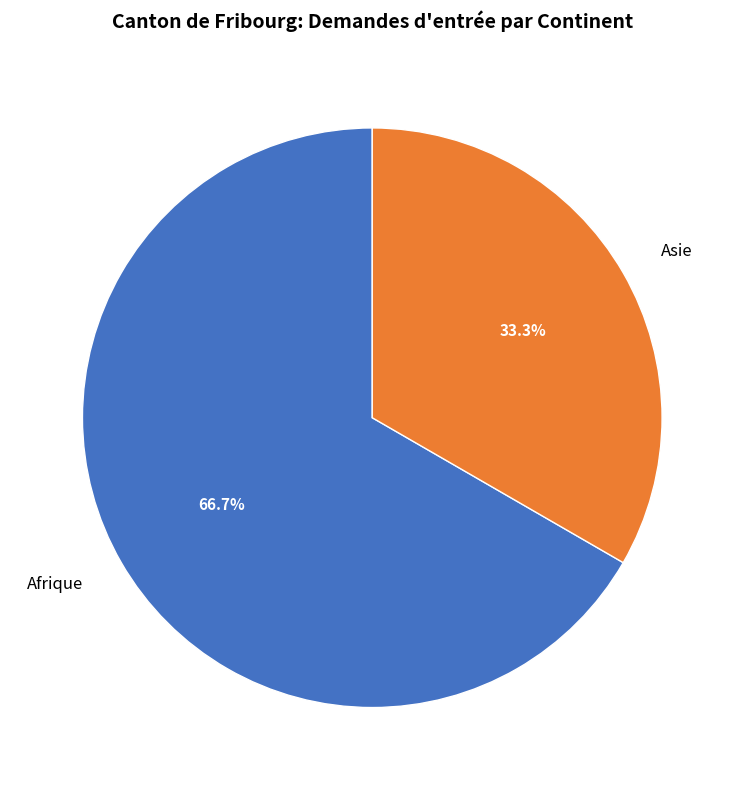

Rank the categories by value from highest to lowest.

Afrique, Asie